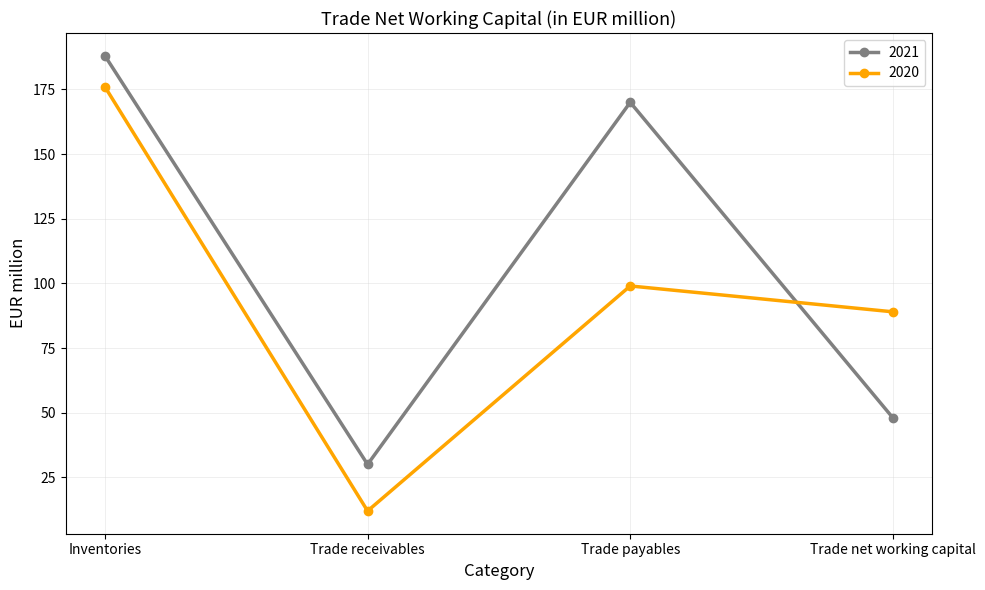

True or false: 2020 and 2021 cross at least once.

True